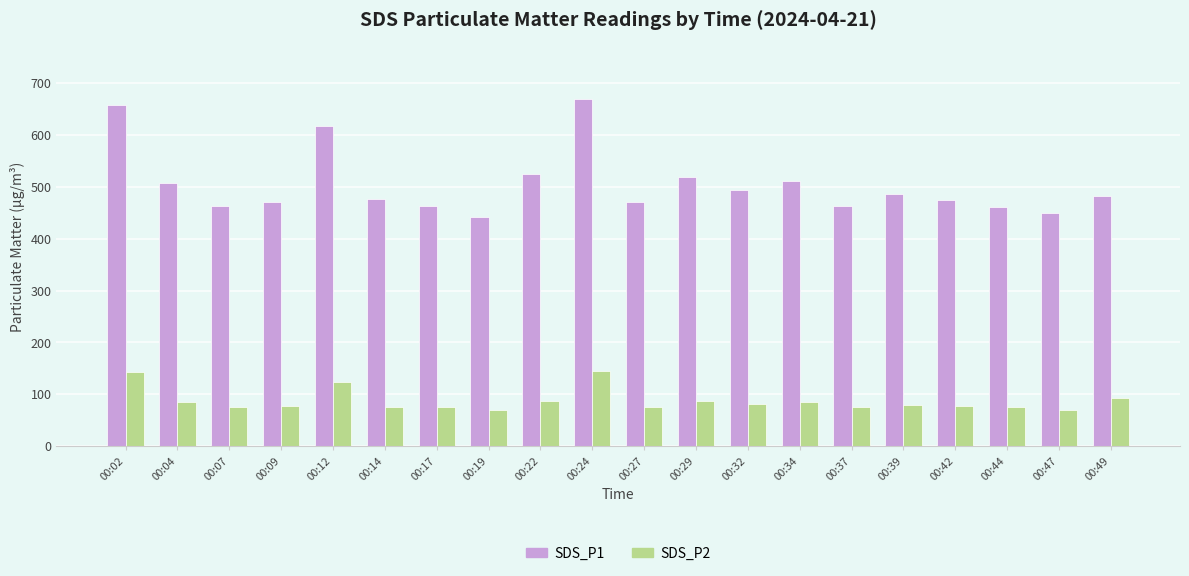

How many bars are there in each group?

2